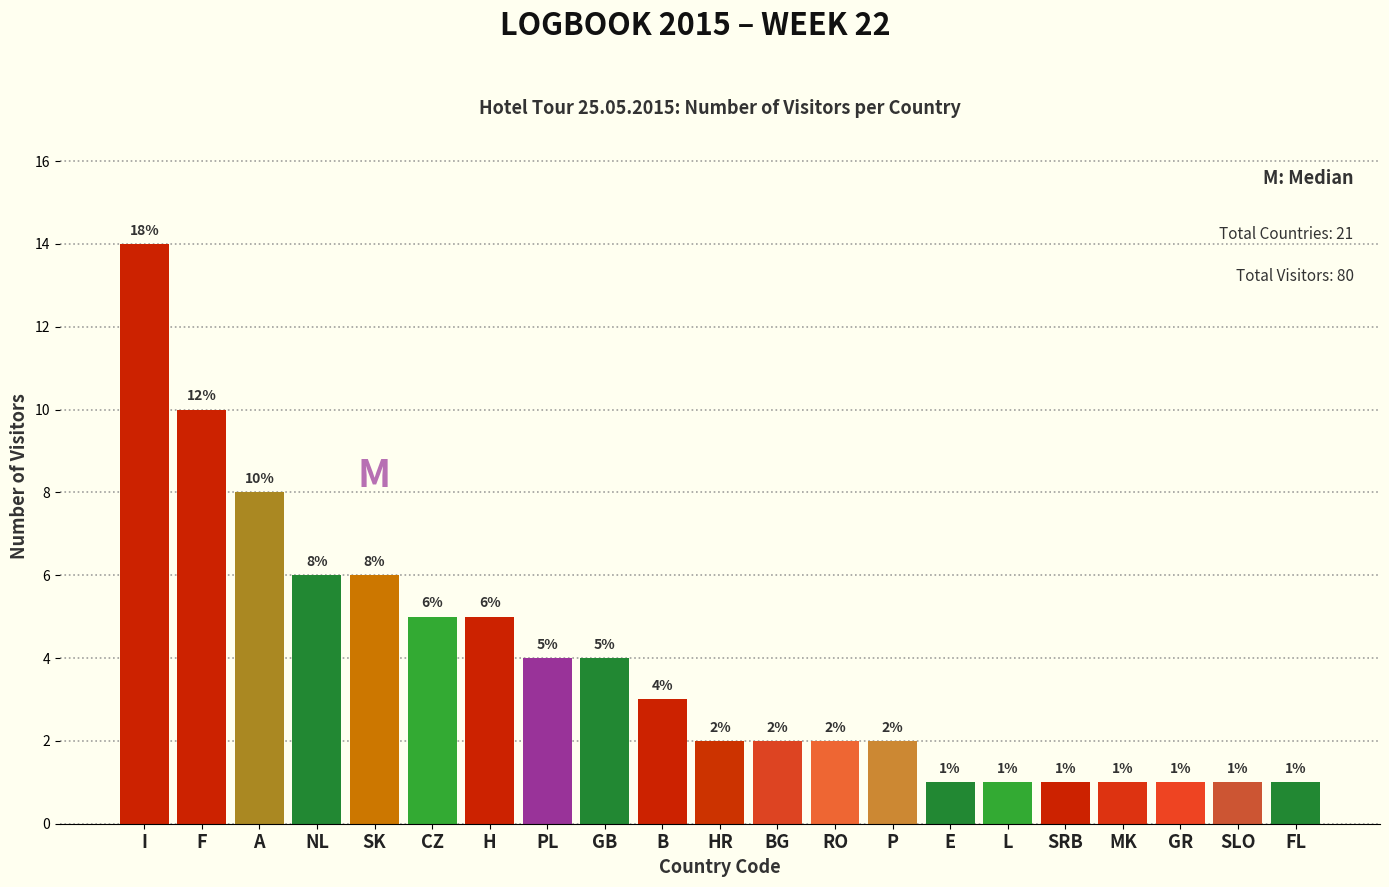

Reading right to left, list all the values displayed in this chart.

1	1	1	1	1	1	1	2	2	2	2	3	4	4	5	5	6	6	8	10	14